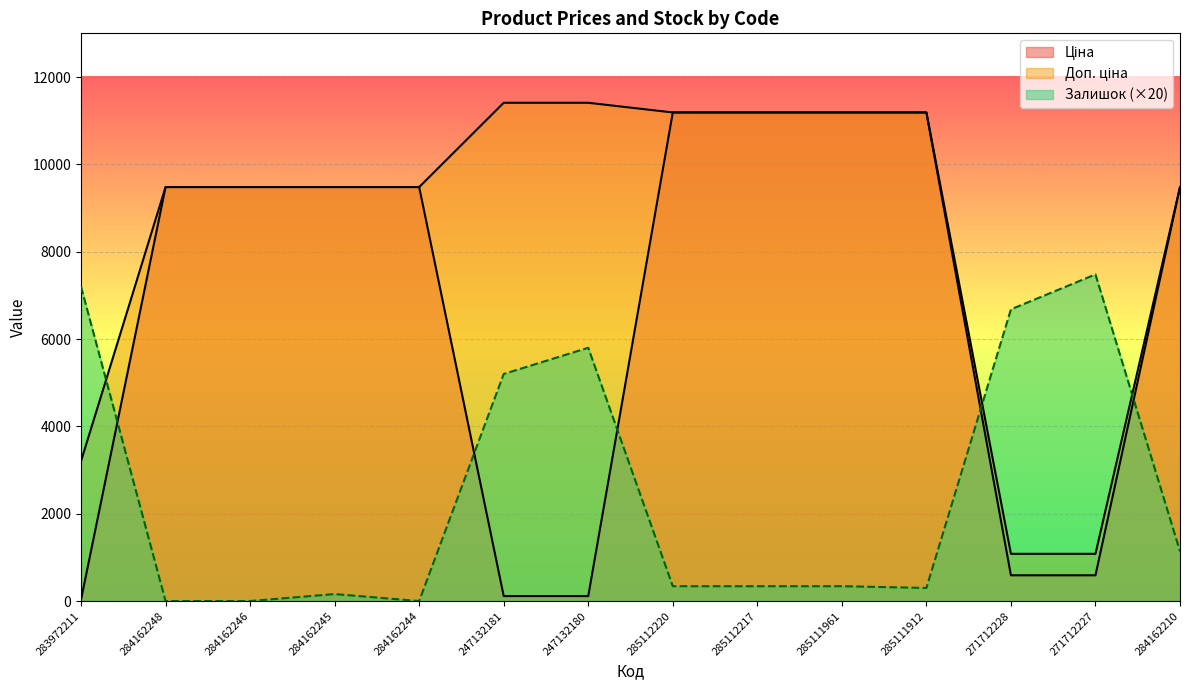

Which category has the lowest value in the Ціна series?

283972211